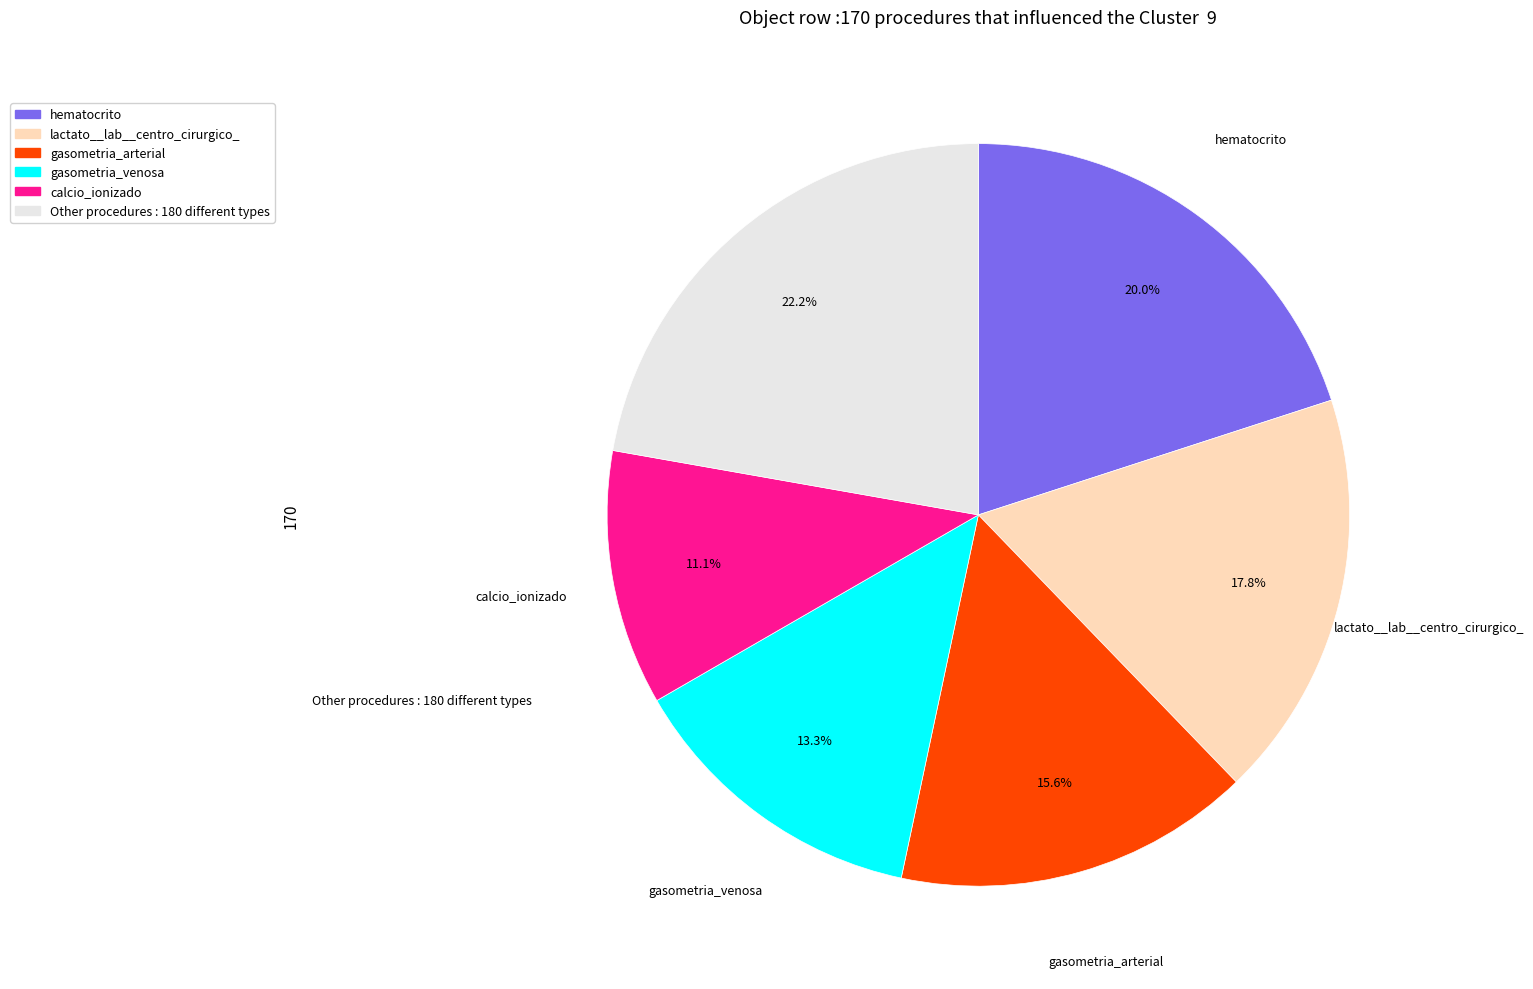

Count the number of slices in the pie.

6